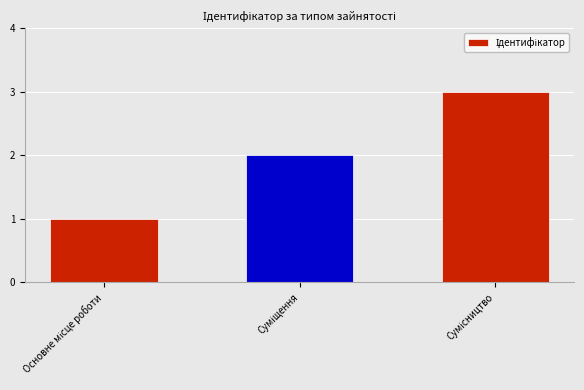

What is the greatest value displayed?

3